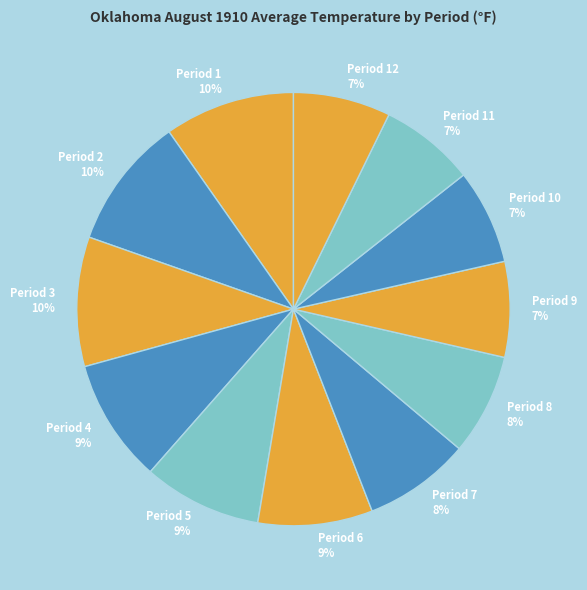

Is it true that Period 9 is 1% of the pie?

False